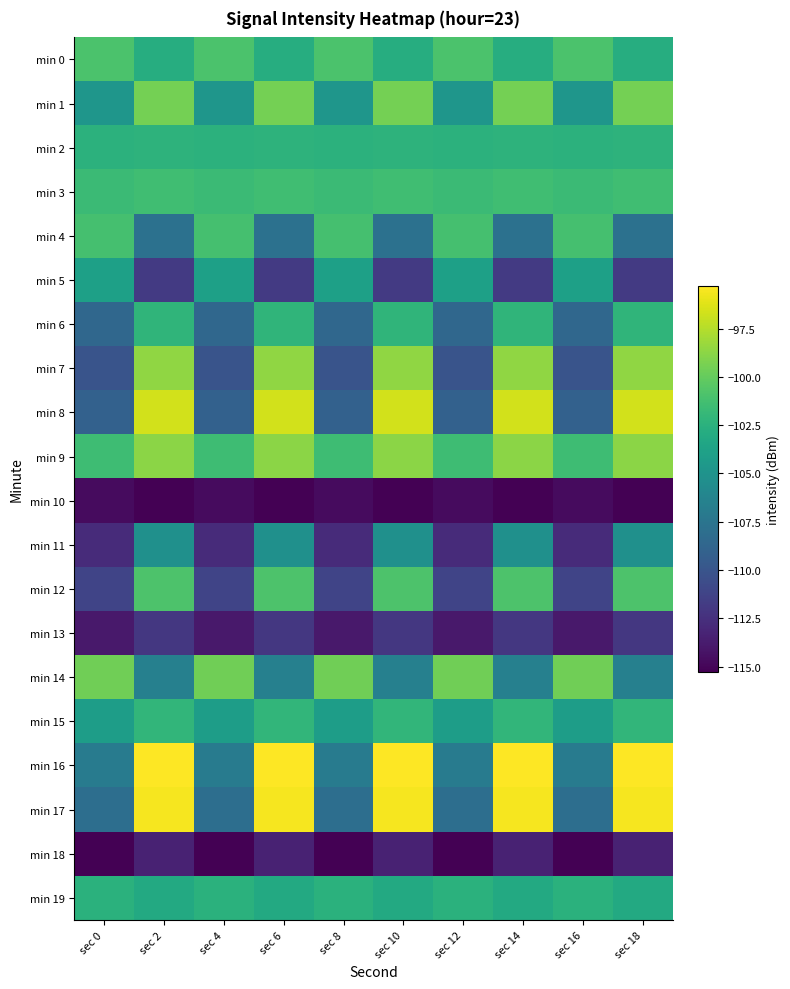

Reading left to right, transcribe all the data shown in this chart.

min 0: sec 0=-100.9	sec 2=-102.8	sec 4=-100.9	sec 6=-102.8	sec 8=-100.9	sec 10=-102.8	sec 12=-100.9	sec 14=-102.8	sec 16=-100.9	sec 18=-102.8
min 1: sec 0=-104.8	sec 2=-99.5	sec 4=-104.8	sec 6=-99.5	sec 8=-104.8	sec 10=-99.5	sec 12=-104.8	sec 14=-99.5	sec 16=-104.8	sec 18=-99.5
min 2: sec 0=-102.4	sec 2=-102.4	sec 4=-102.4	sec 6=-102.4	sec 8=-102.4	sec 10=-102.4	sec 12=-102.4	sec 14=-102.4	sec 16=-102.4	sec 18=-102.4
min 3: sec 0=-101.7	sec 2=-101.4	sec 4=-101.7	sec 6=-101.4	sec 8=-101.7	sec 10=-101.4	sec 12=-101.7	sec 14=-101.4	sec 16=-101.7	sec 18=-101.4
min 4: sec 0=-101.2	sec 2=-107.8	sec 4=-101.2	sec 6=-107.8	sec 8=-101.2	sec 10=-107.8	sec 12=-101.2	sec 14=-107.8	sec 16=-101.2	sec 18=-107.8
min 5: sec 0=-103.9	sec 2=-111.9	sec 4=-103.9	sec 6=-111.9	sec 8=-103.9	sec 10=-111.9	sec 12=-103.9	sec 14=-111.9	sec 16=-103.9	sec 18=-111.9
min 6: sec 0=-108.6	sec 2=-102.2	sec 4=-108.6	sec 6=-102.2	sec 8=-108.6	sec 10=-102.2	sec 12=-108.6	sec 14=-102.2	sec 16=-108.6	sec 18=-102.2
min 7: sec 0=-110.1	sec 2=-98.6	sec 4=-110.1	sec 6=-98.6	sec 8=-110.1	sec 10=-98.6	sec 12=-110.1	sec 14=-98.6	sec 16=-110.1	sec 18=-98.6
min 8: sec 0=-109.1	sec 2=-96.6	sec 4=-109.1	sec 6=-96.6	sec 8=-109.1	sec 10=-96.6	sec 12=-109.1	sec 14=-96.6	sec 16=-109.1	sec 18=-96.6
min 9: sec 0=-101.5	sec 2=-98.7	sec 4=-101.5	sec 6=-98.7	sec 8=-101.5	sec 10=-98.7	sec 12=-101.5	sec 14=-98.7	sec 16=-101.5	sec 18=-98.7
min 10: sec 0=-114.6	sec 2=-115.3	sec 4=-114.6	sec 6=-115.3	sec 8=-114.6	sec 10=-115.3	sec 12=-114.6	sec 14=-115.3	sec 16=-114.6	sec 18=-115.3
min 11: sec 0=-112.8	sec 2=-105.3	sec 4=-112.8	sec 6=-105.3	sec 8=-112.8	sec 10=-105.3	sec 12=-112.8	sec 14=-105.3	sec 16=-112.8	sec 18=-105.3
min 12: sec 0=-111.2	sec 2=-100.9	sec 4=-111.2	sec 6=-100.9	sec 8=-111.2	sec 10=-100.9	sec 12=-111.2	sec 14=-100.9	sec 16=-111.2	sec 18=-100.9
min 13: sec 0=-113.9	sec 2=-112.0	sec 4=-113.9	sec 6=-112.0	sec 8=-113.9	sec 10=-112.0	sec 12=-113.9	sec 14=-112.0	sec 16=-113.9	sec 18=-112.0
min 14: sec 0=-99.6	sec 2=-106.5	sec 4=-99.6	sec 6=-106.5	sec 8=-99.6	sec 10=-106.5	sec 12=-99.6	sec 14=-106.5	sec 16=-99.6	sec 18=-106.5
min 15: sec 0=-104.1	sec 2=-102.1	sec 4=-104.1	sec 6=-102.1	sec 8=-104.1	sec 10=-102.1	sec 12=-104.1	sec 14=-102.1	sec 16=-104.1	sec 18=-102.1
min 16: sec 0=-107.0	sec 2=-95.3	sec 4=-107.0	sec 6=-95.3	sec 8=-107.0	sec 10=-95.3	sec 12=-107.0	sec 14=-95.3	sec 16=-107.0	sec 18=-95.3
min 17: sec 0=-108.1	sec 2=-95.5	sec 4=-108.1	sec 6=-95.5	sec 8=-108.1	sec 10=-95.5	sec 12=-108.1	sec 14=-95.5	sec 16=-108.1	sec 18=-95.5
min 18: sec 0=-115.3	sec 2=-113.4	sec 4=-115.3	sec 6=-113.4	sec 8=-115.3	sec 10=-113.4	sec 12=-115.3	sec 14=-113.4	sec 16=-115.3	sec 18=-113.4
min 19: sec 0=-102.5	sec 2=-103.1	sec 4=-102.5	sec 6=-103.1	sec 8=-102.5	sec 10=-103.1	sec 12=-102.5	sec 14=-103.1	sec 16=-102.5	sec 18=-103.1